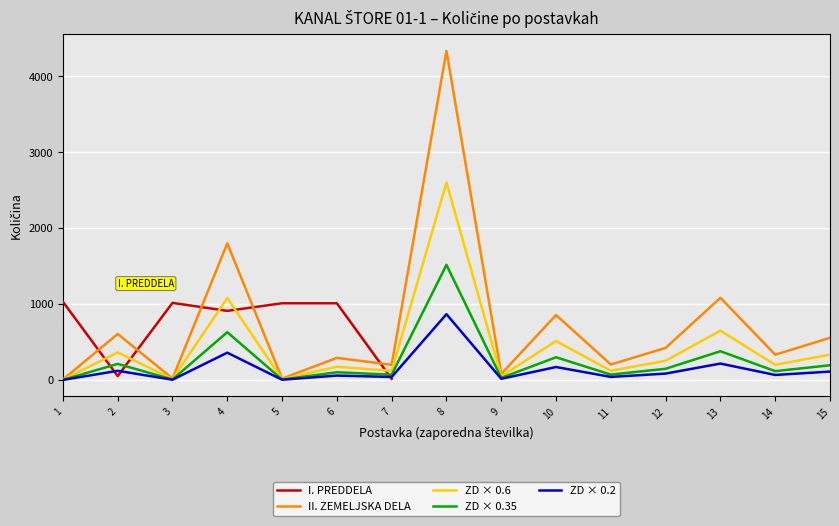

Rank the series by their average value, from highest to lowest.

I. PREDDELA, II. ZEMELJSKA DELA, ZD × 0.6, ZD × 0.35, ZD × 0.2